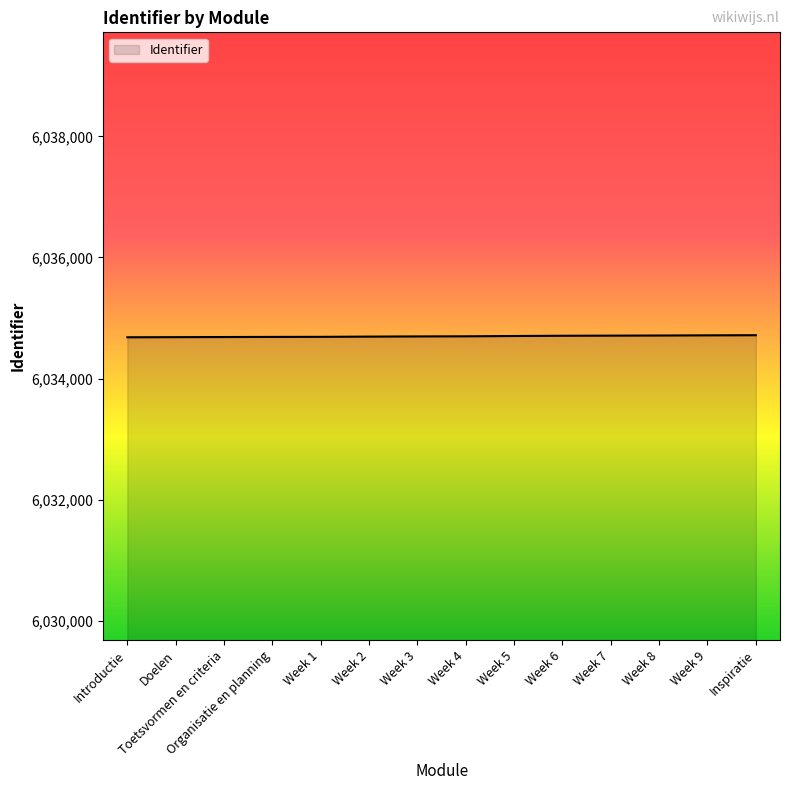

What position from the right is Introductie?

14